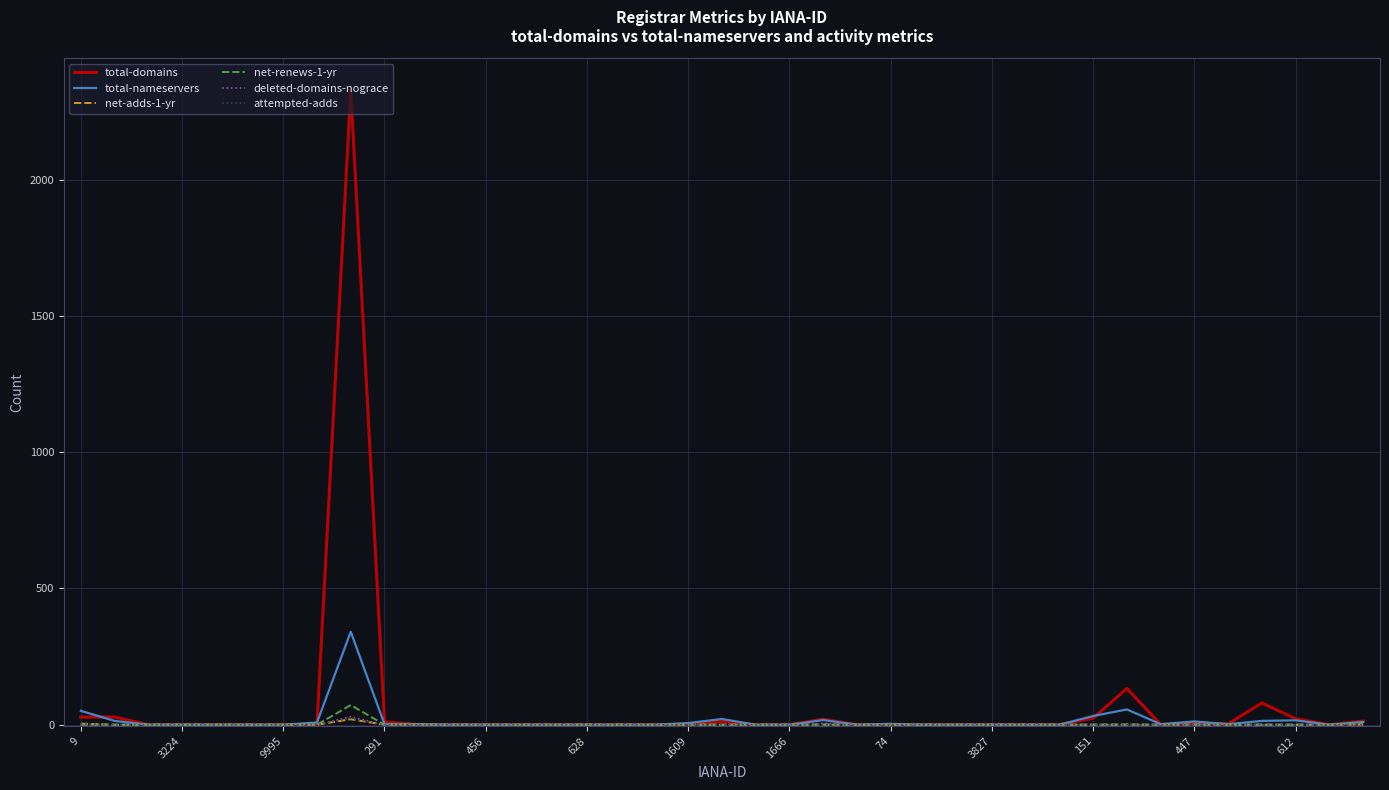

Which series has the largest range (max minus min)?

total-domains